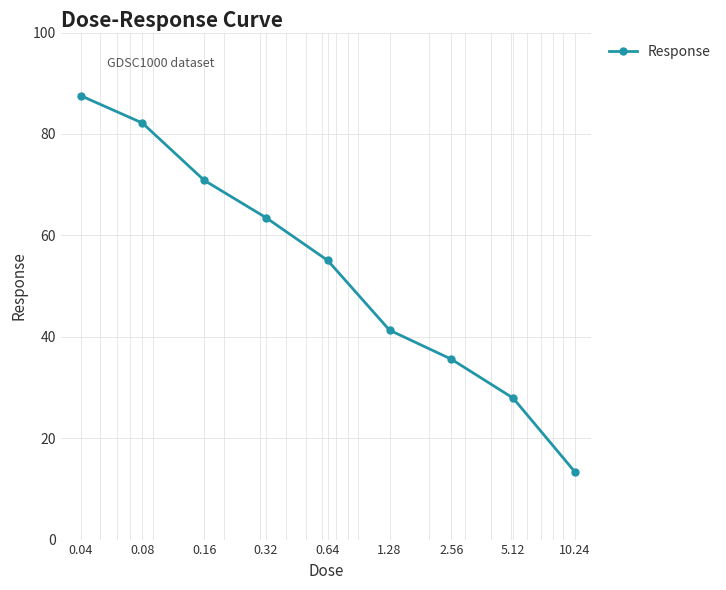

What is the difference between the maximum and minimum values?

74.2